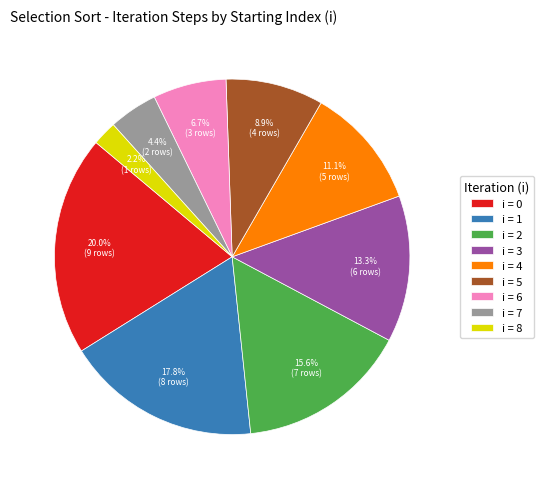

How many segments does this pie chart have?

9